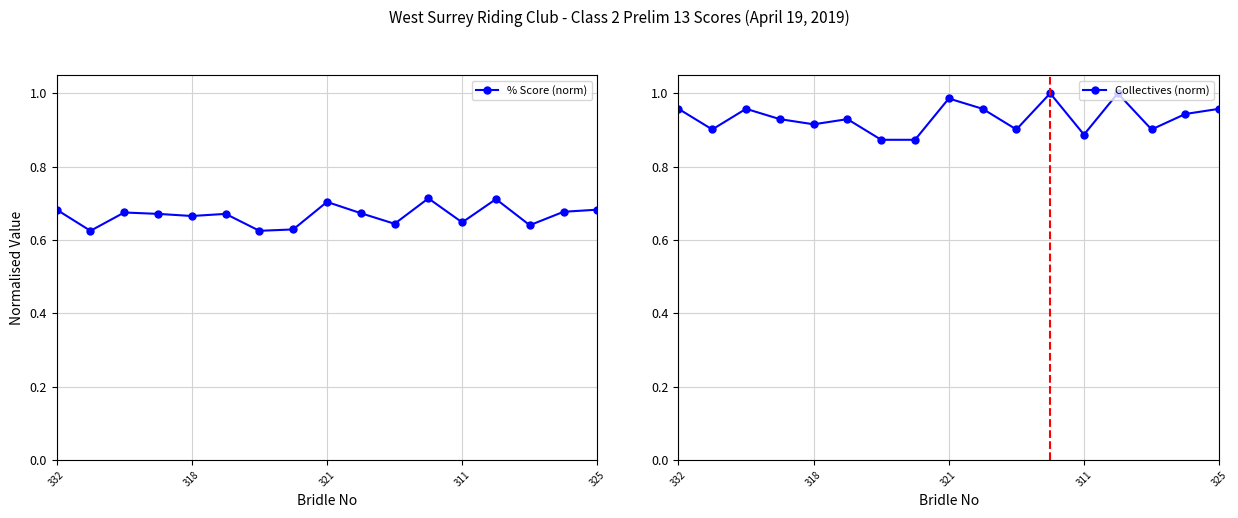

Which series changed the most between 311 and 12?

Collectives (norm)